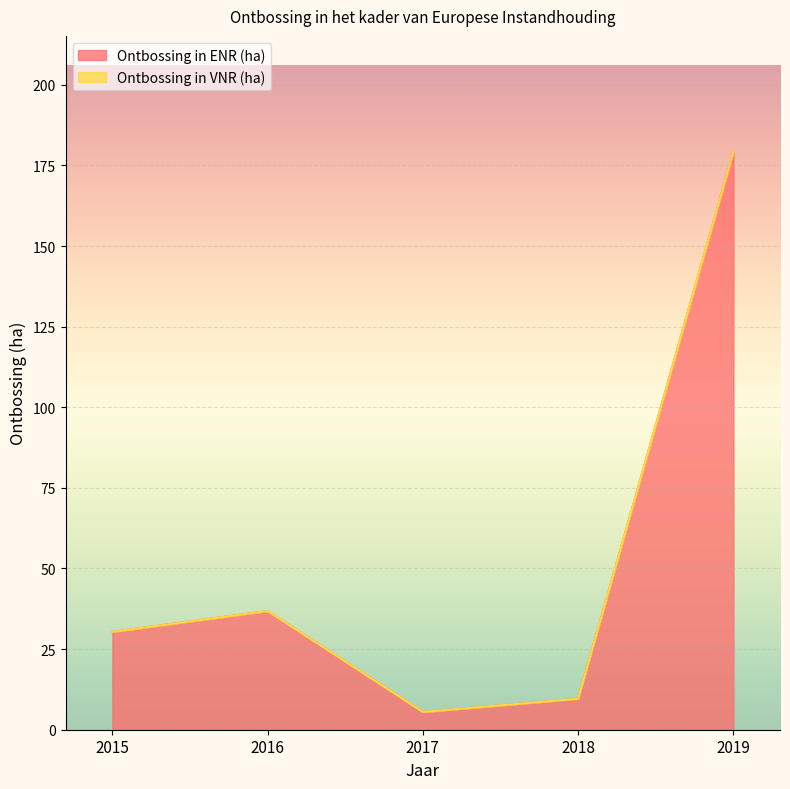

Reading right to left, list all the values displayed in this chart.

2019=179.3	2018=9.6	2017=5.5	2016=36.8	2015=30.3